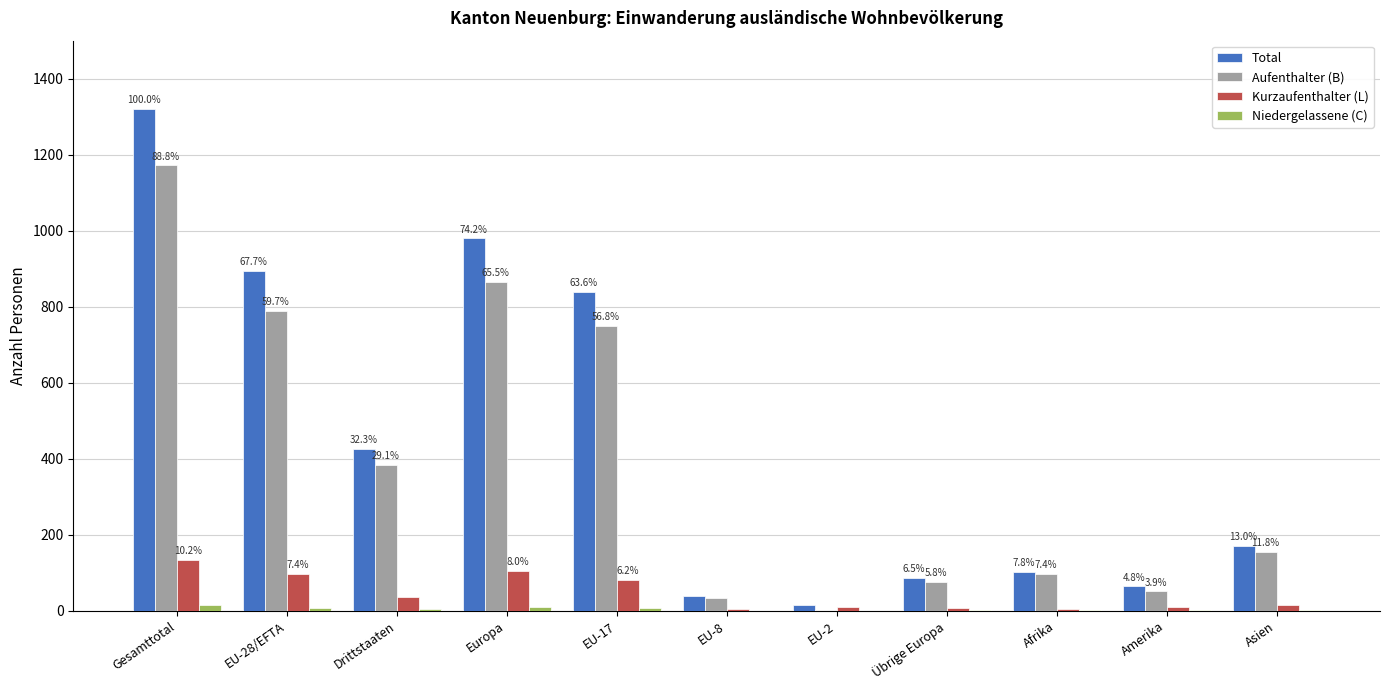

Reading left to right, what are all the values shown in this chart?

Total: 1320	894	426	980	840	38	14	86	103	64	171
Aufenthalter (B): 1172	788	384	865	750	33	3	77	98	51	156
Kurzaufenthalter (L): 134	98	36	106	82	5	11	8	4	10	14
Niedergelassene (C): 14	8	6	9	8	0	0	1	1	3	1